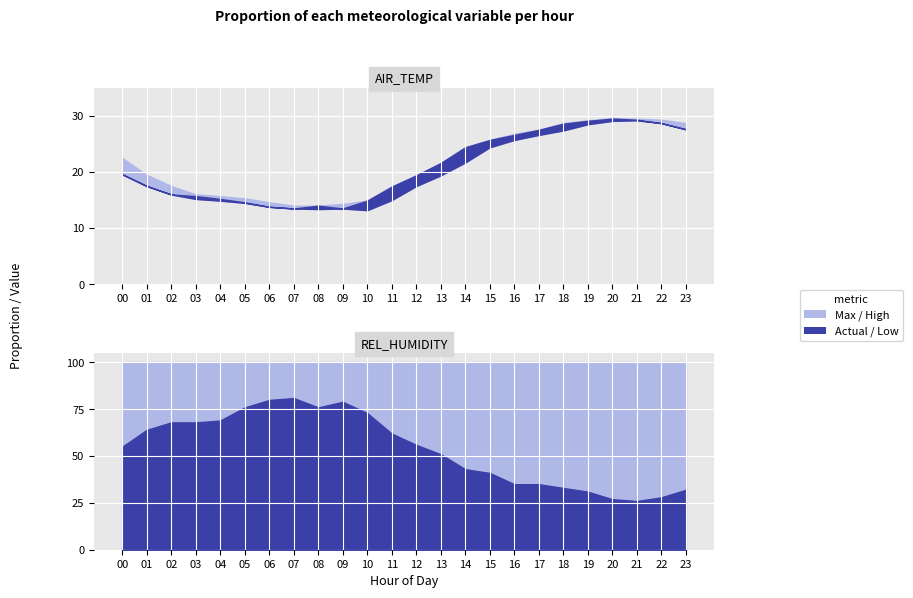

Which series has the widest spread of values?

REL_HUMIDITY